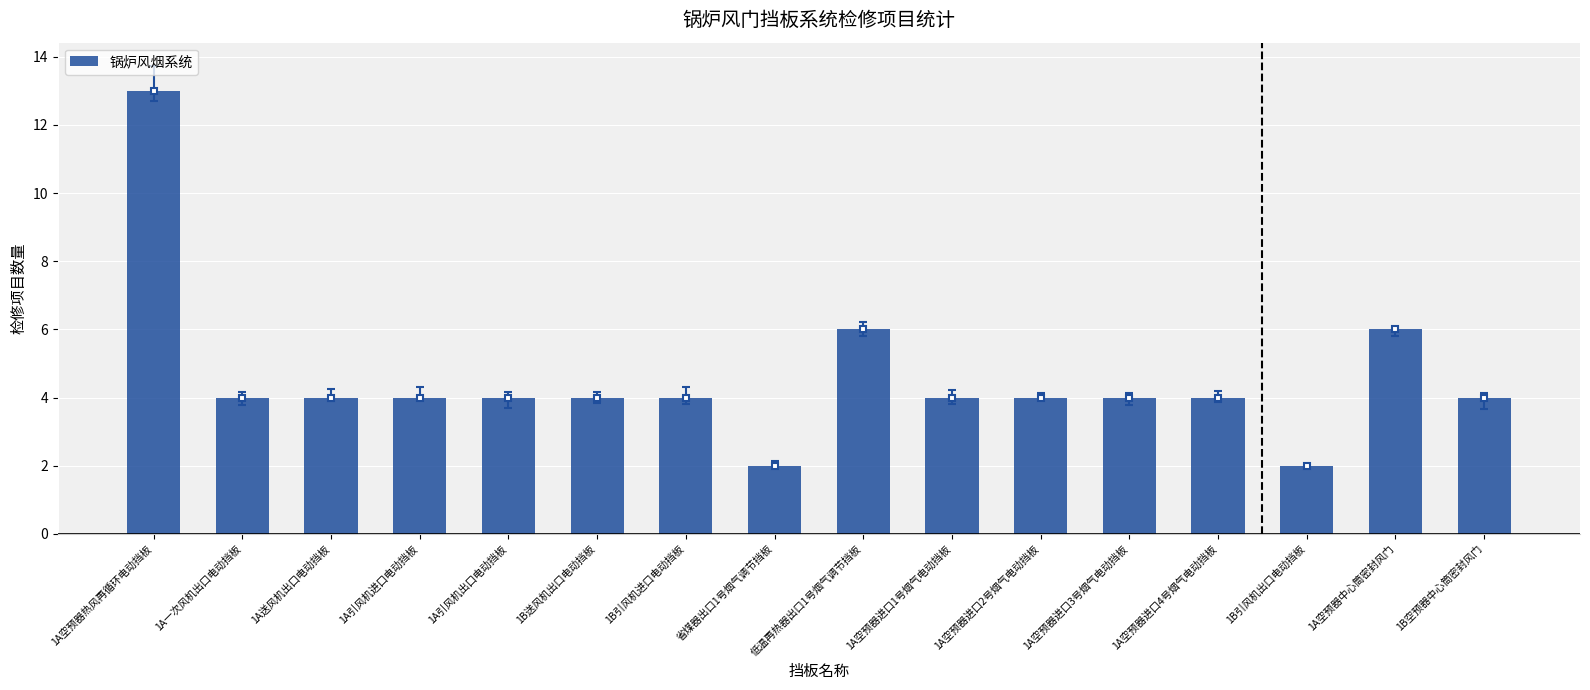

Which label corresponds to the smallest value in the chart?

省煤器出口1号烟气调节挡板